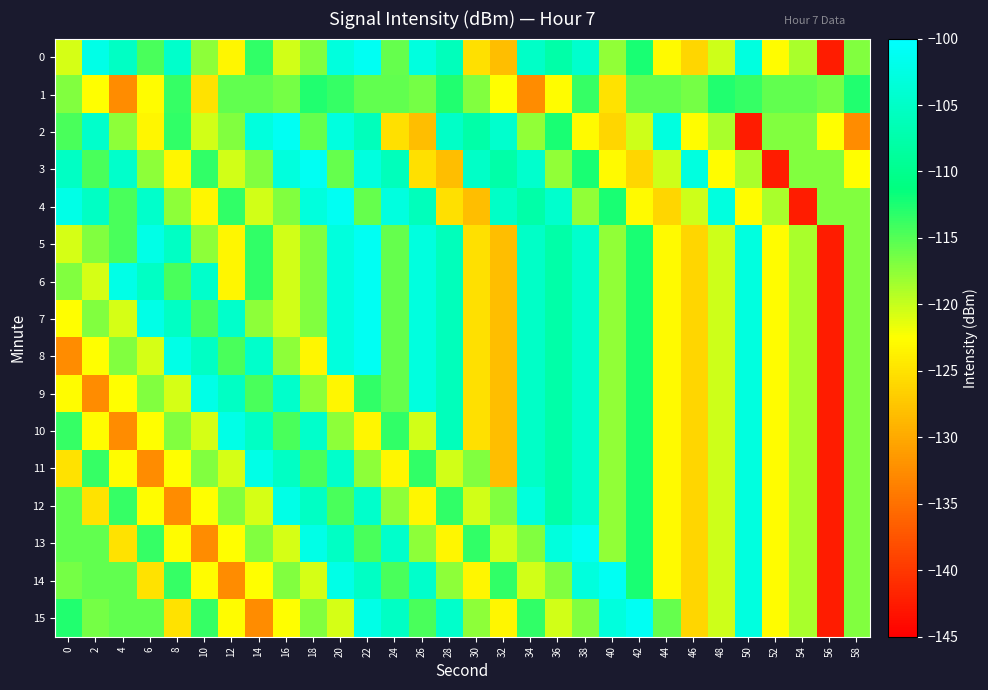

What is the difference between the highest and lowest values at 0?

30.4